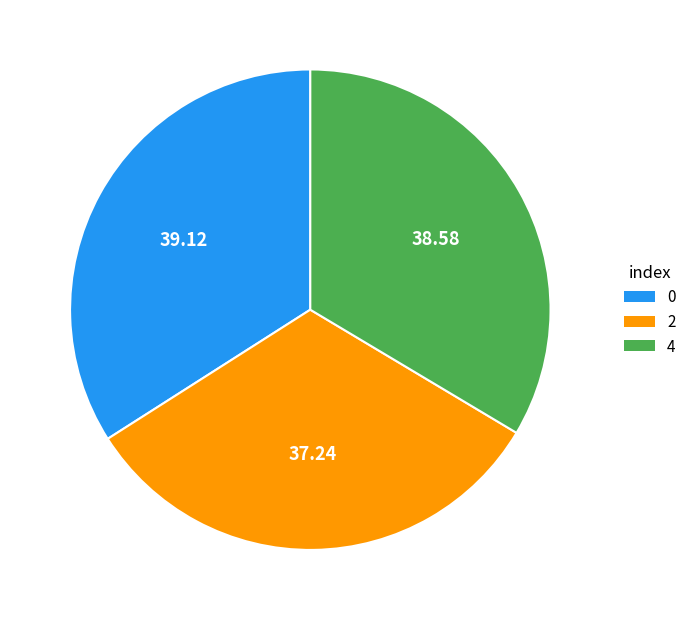

The 4 slice represents 22% of the pie. True or false?

False